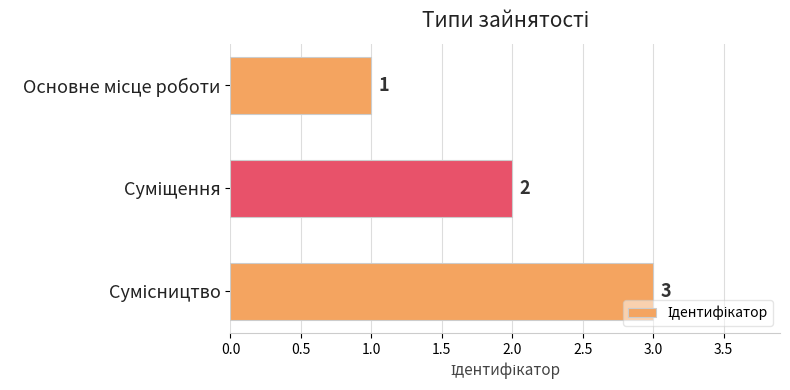

How many values are between 1 and 3?

3